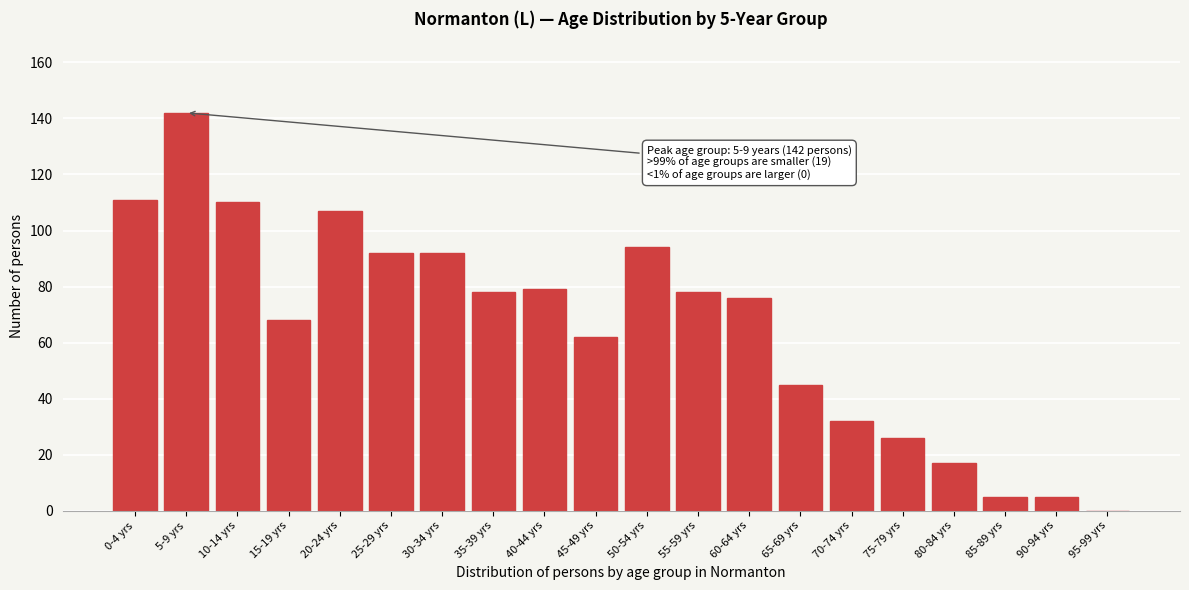

Reading left to right, extract all data points from this chart.

0-4 yrs=111	5-9 yrs=142	10-14 yrs=110	15-19 yrs=68	20-24 yrs=107	25-29 yrs=92	30-34 yrs=92	35-39 yrs=78	40-44 yrs=79	45-49 yrs=62	50-54 yrs=94	55-59 yrs=78	60-64 yrs=76	65-69 yrs=45	70-74 yrs=32	75-79 yrs=26	80-84 yrs=17	85-89 yrs=5	90-94 yrs=5	95-99 yrs=0